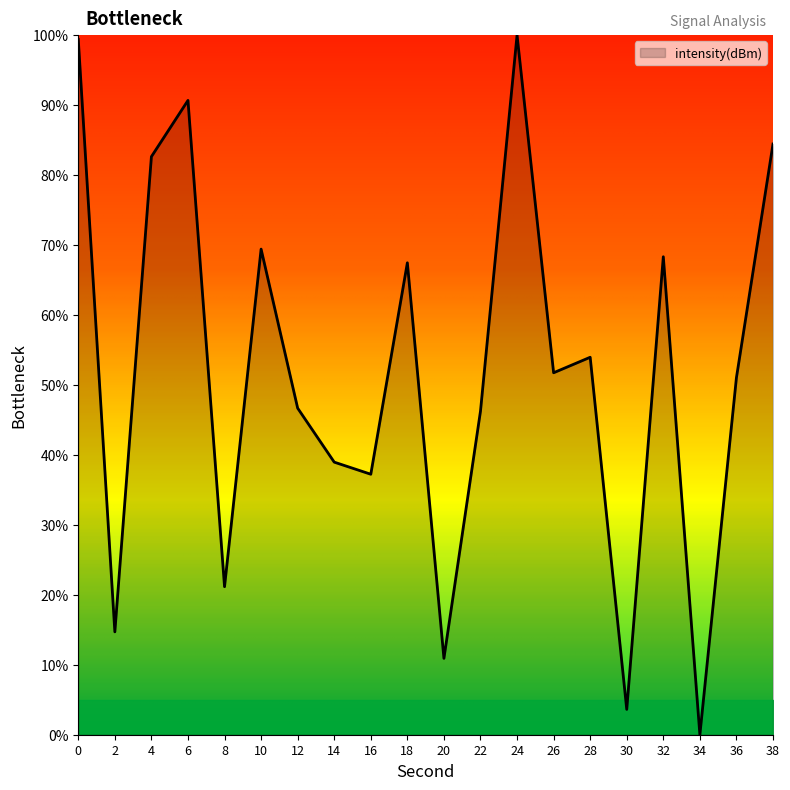

True or false: the data shows 58.6 at 34.

False